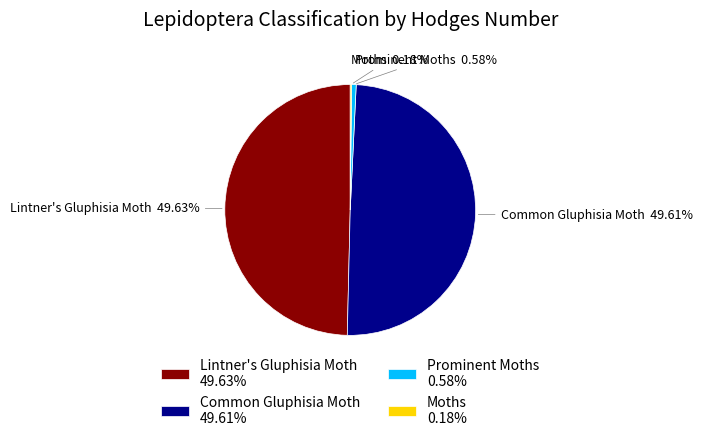

What is the ratio of the value at Lintner's Gluphisia Moth to the value at Common Gluphisia Moth?

1.0